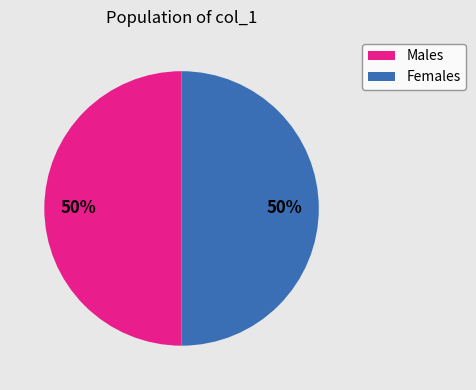

To the nearest percent, what is the average slice percentage?

50%